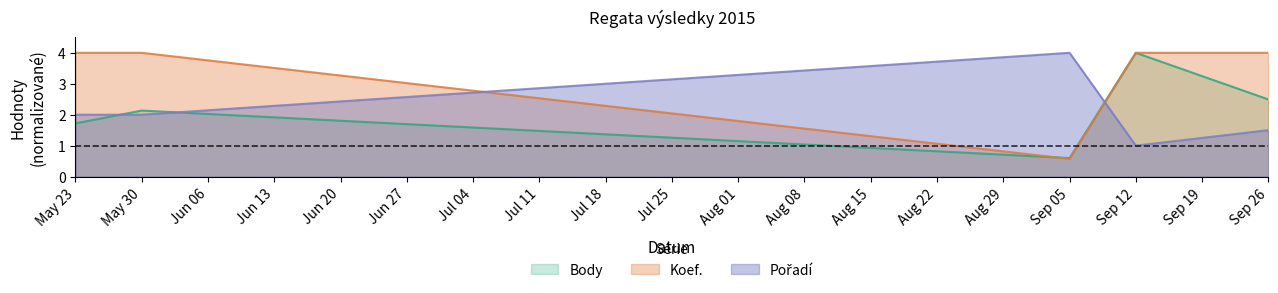

Reading left to right, transcribe all the data shown in this chart.

Body: 1.7	2.1	0.6	4.0	2.5
Pořadí: 2.0	2.0	4.0	1.0	1.5
Koef.: 4.0	4.0	0.6	4.0	4.0